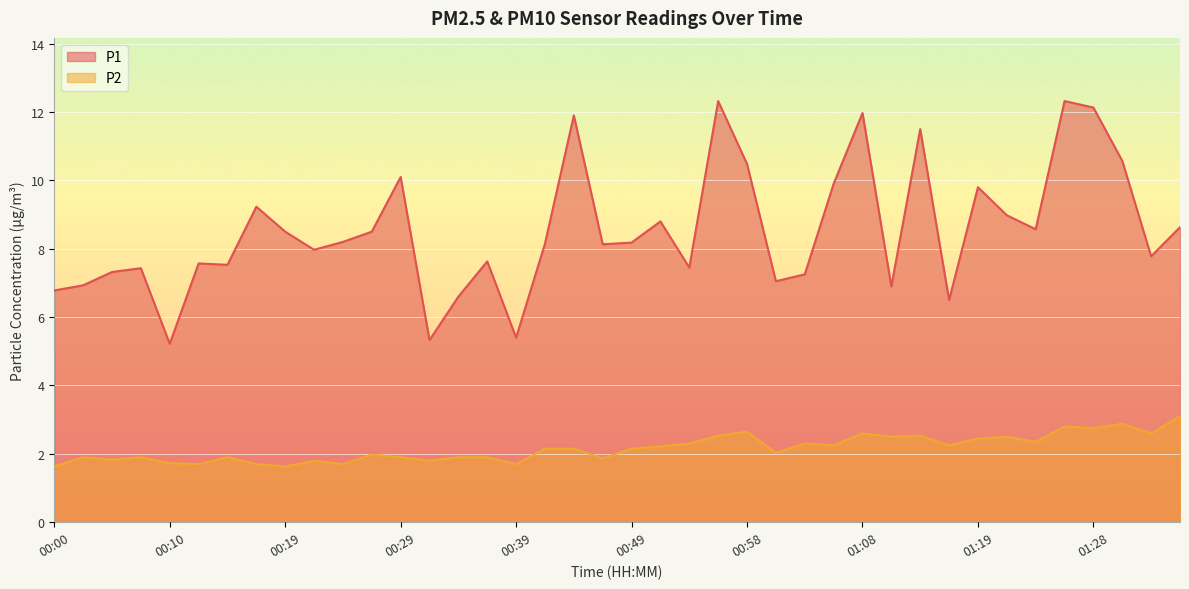

What is the spread (max minus min) of values at 00:00?

5.2